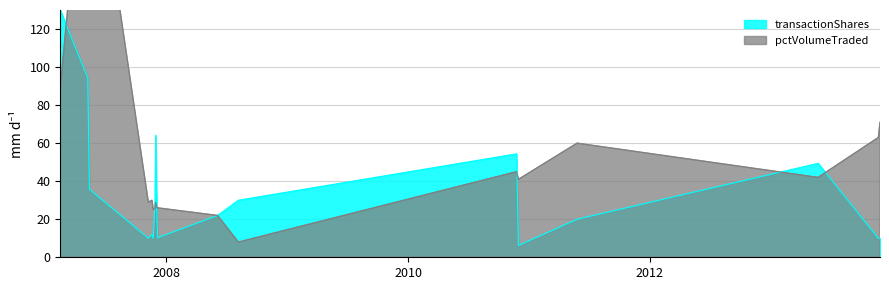

What is the highest value of the transactionShares series?

130.0